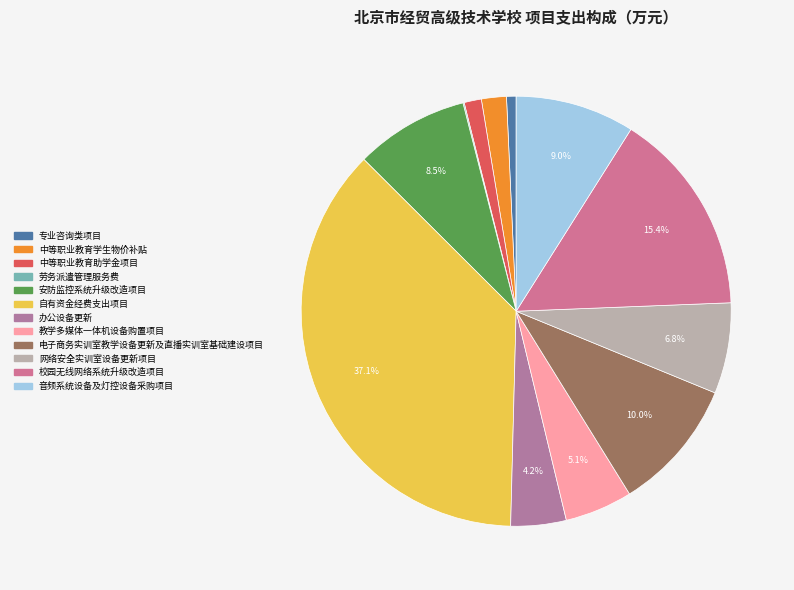

Rank the categories by value from lowest to highest.

劳务派遣管理服务费, 专业咨询类项目, 中等职业教育助学金项目, 中等职业教育学生物价补贴, 办公设备更新, 教学多媒体一体机设备购置项目, 网络安全实训室设备更新项目, 安防监控系统升级改造项目, 音频系统设备及灯控设备采购项目, 电子商务实训室教学设备更新及直播实训室基础建设项目, 校园无线网络系统升级改造项目, 自有资金经费支出项目